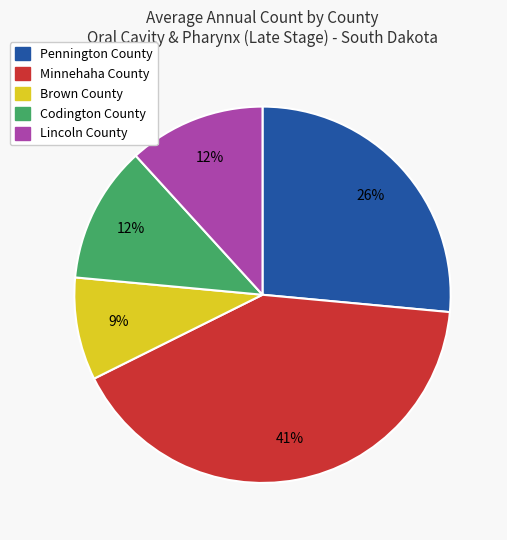

The Minnehaha County slice represents 41% of the pie. True or false?

True